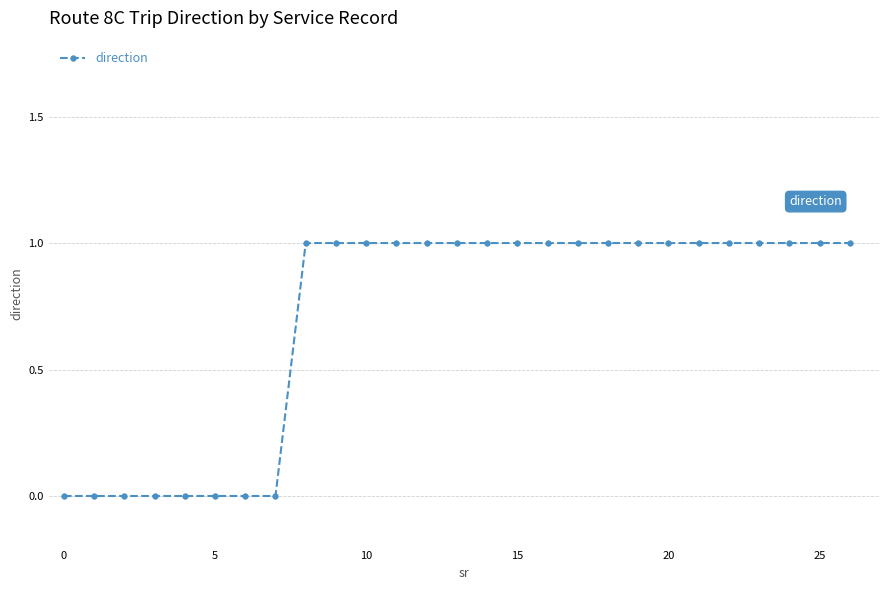

What is the sum of all values?

19